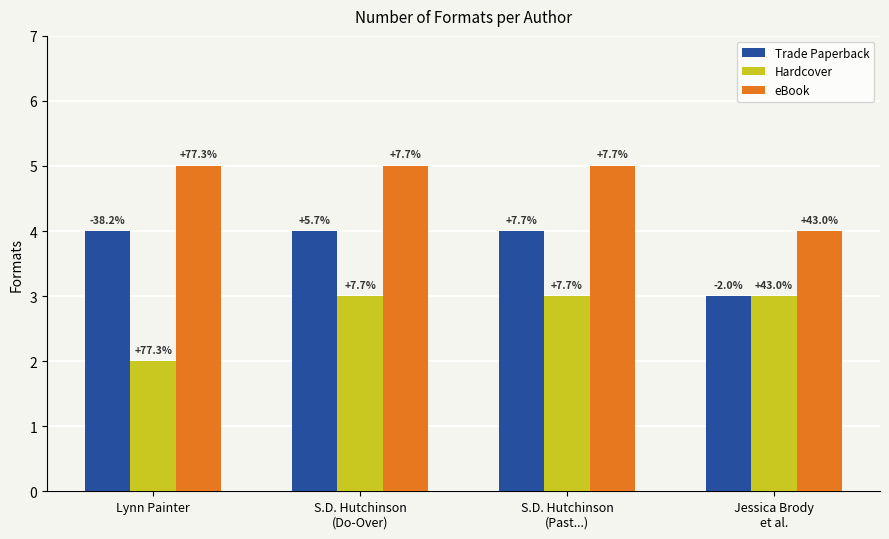

How many bars are there in each group?

3